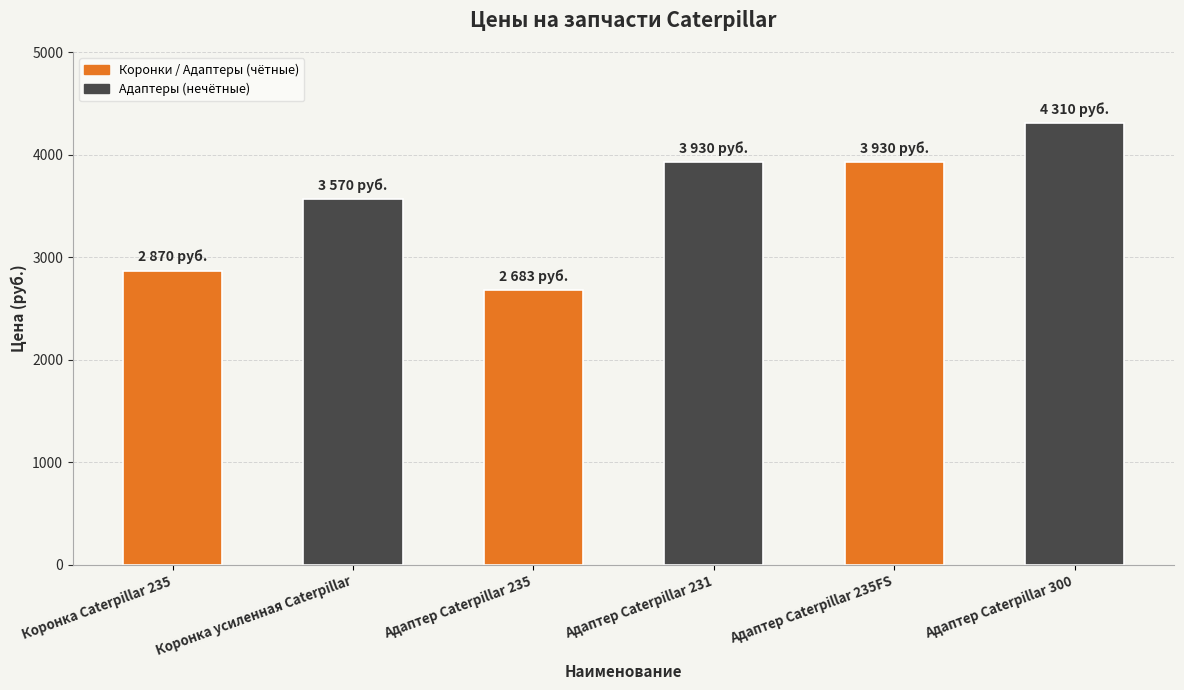

At which label is the value closest to 3496?

Коронка усиленная Caterpillar